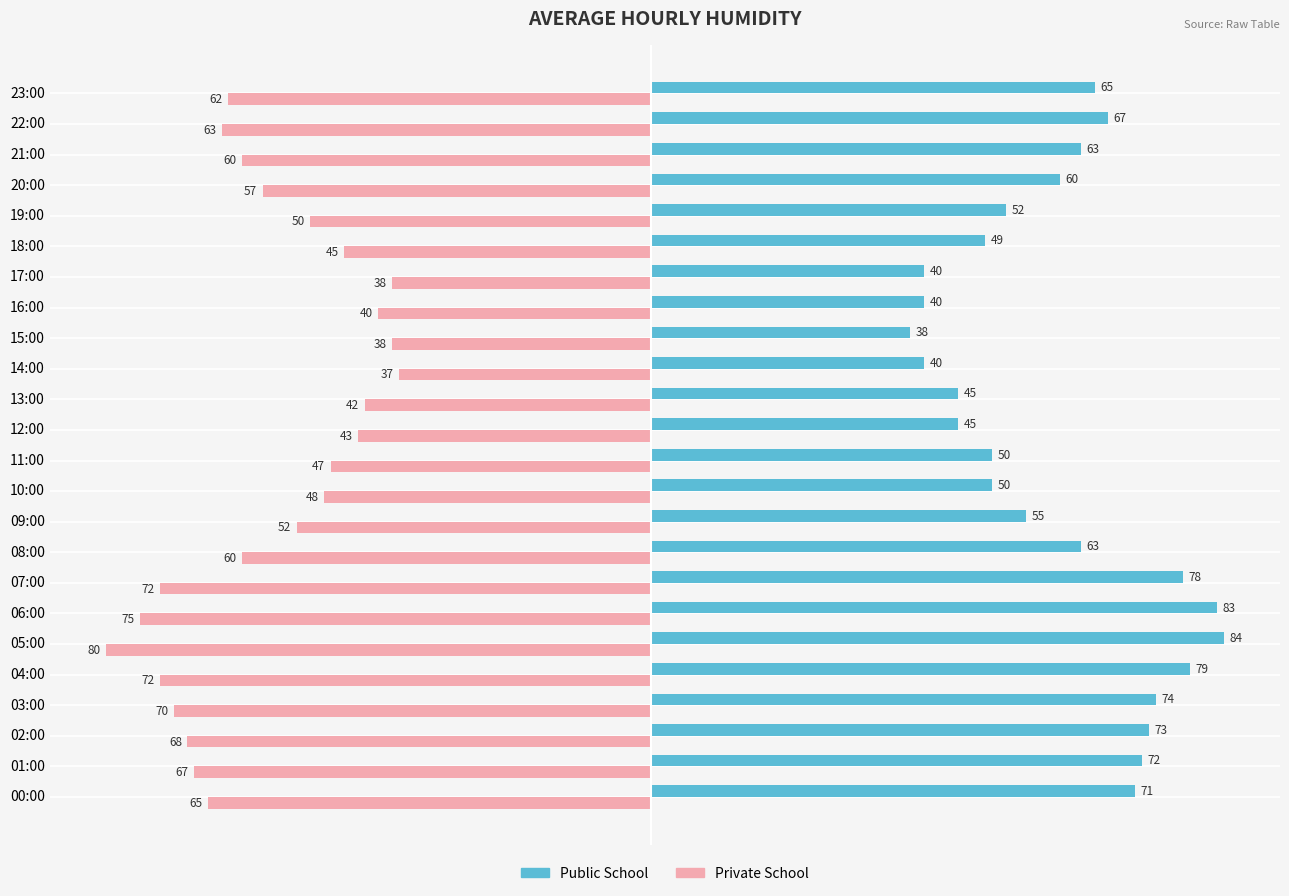

Is it true that Public School equals 80 at 12:00?

False